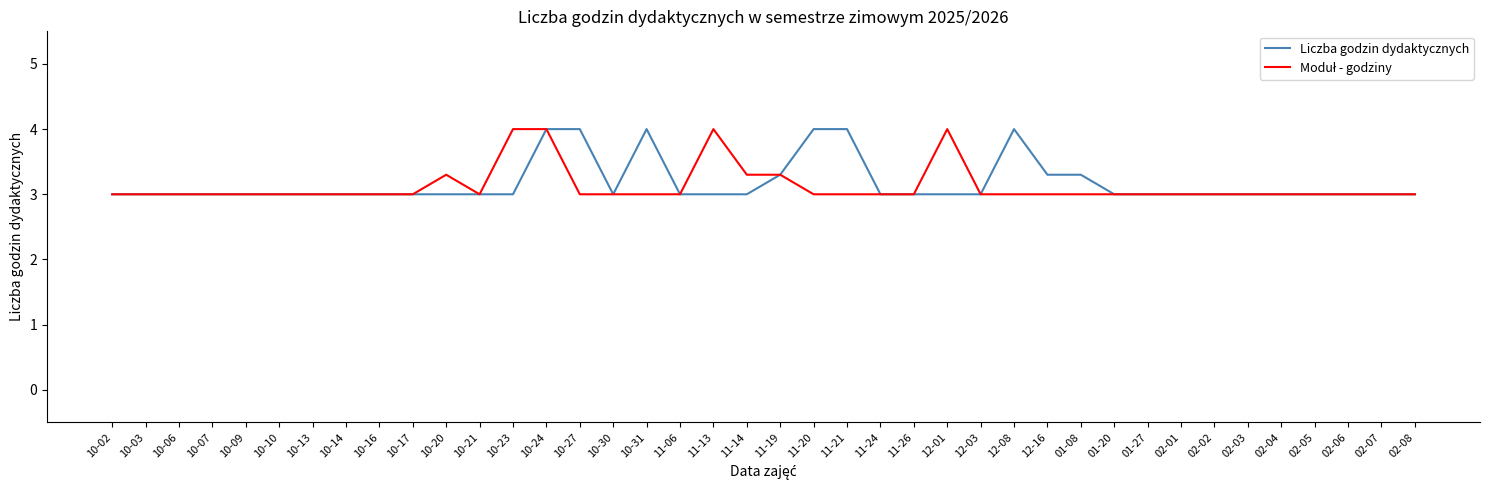

What position from the left is 12-03?

27